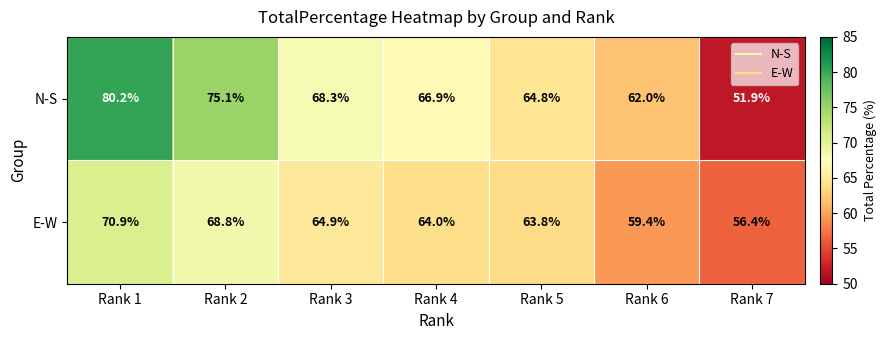

What is the difference between the maximum and minimum values in the N-S series?

28.3